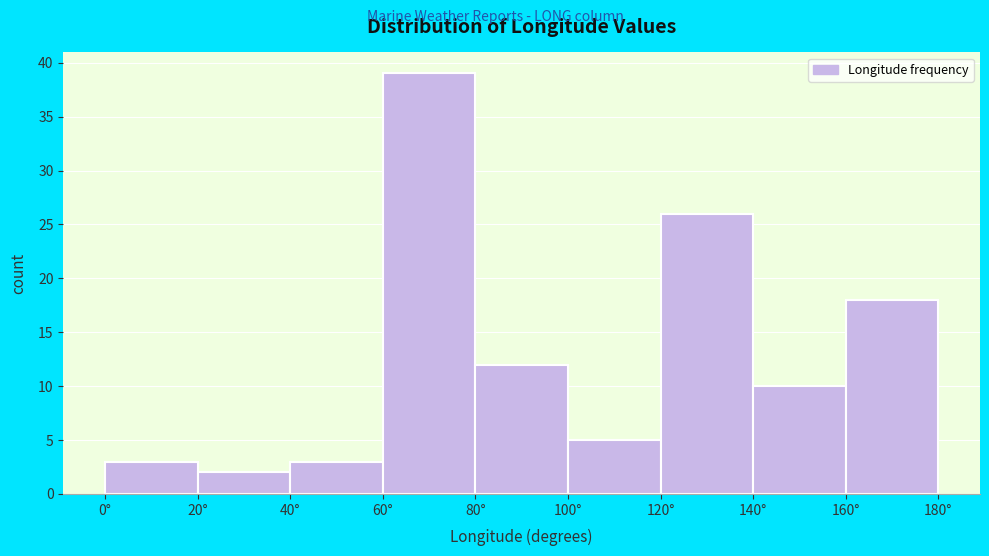

Reading left to right, list every bar in this chart as the range it spans on the x-axis followed by its height. The values are not printed on the chart, so give them approximately, as read against the axis.

0 to 20: 3
20 to 40: 2
40 to 60: 3
60 to 80: 39
80 to 100: 12
100 to 120: 5
120 to 140: 26
140 to 160: 10
160 to 180: 18